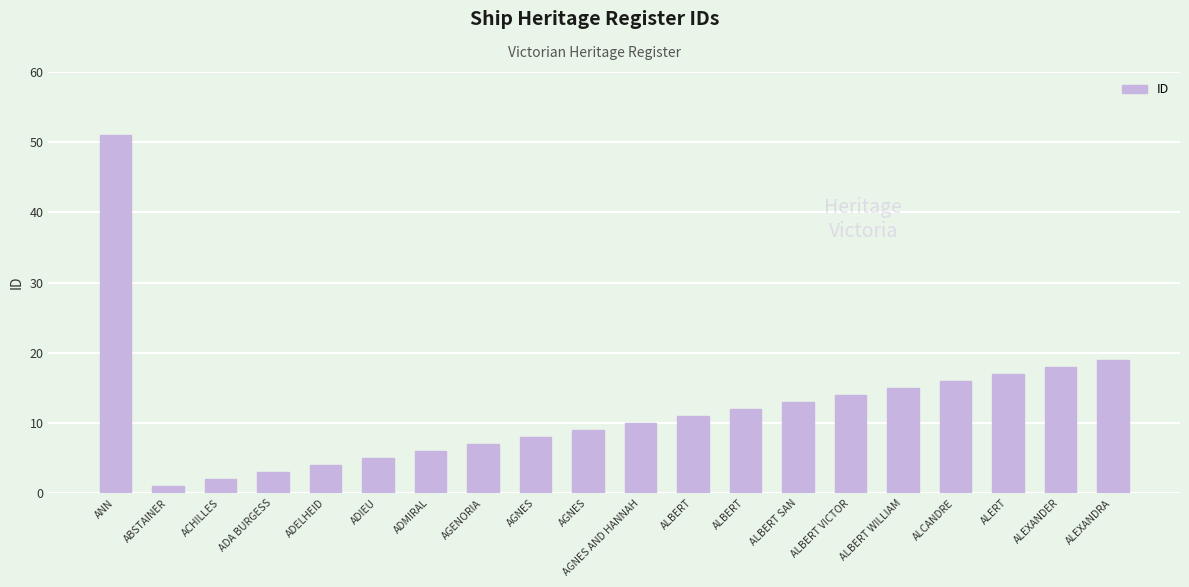

How many distinct data groups are displayed?

1